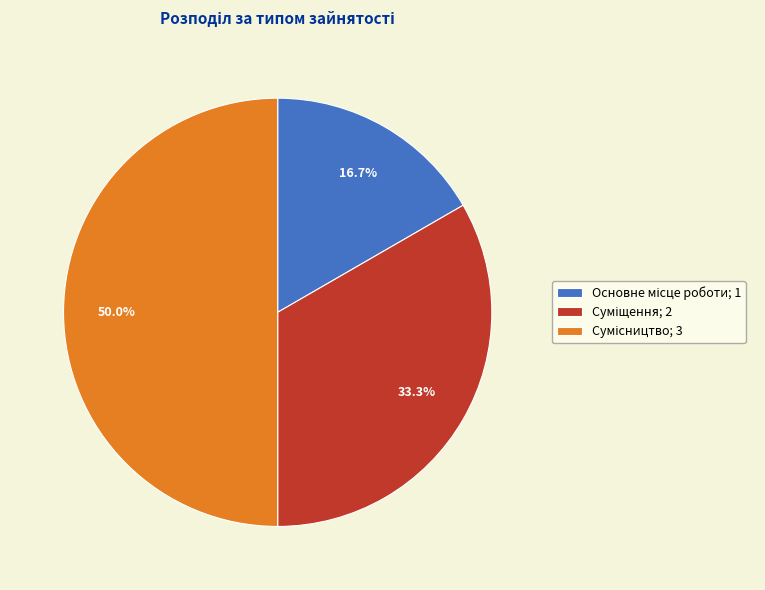

To the nearest percent, what is the difference between the largest and smallest slice percentages?

33%